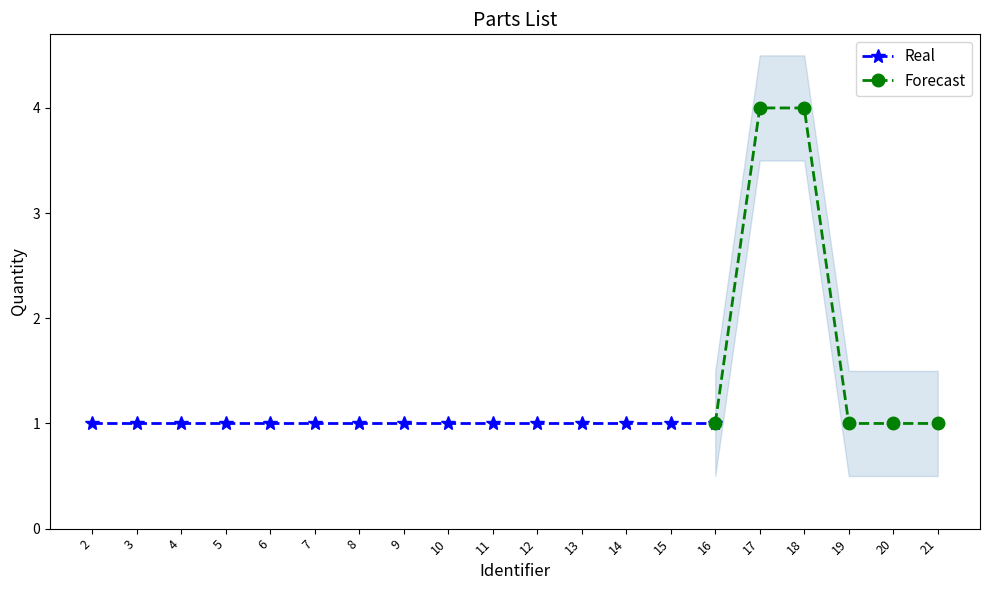

List the labels in order of value, smallest first.

2, 3, 4, 5, 6, 7, 8, 9, 10, 11, 12, 13, 14, 15, 16, 19, 20, 21, 17, 18